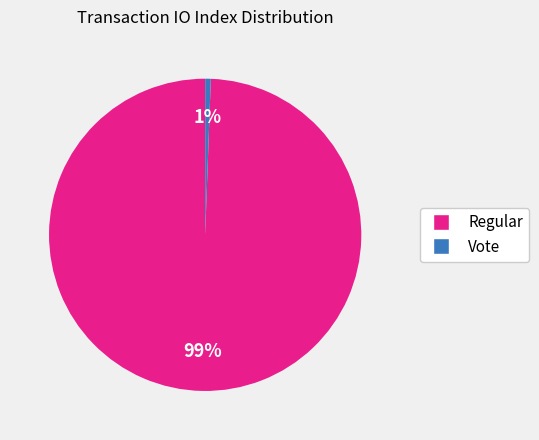

To the nearest percent, what portion does Regular represent?

99%